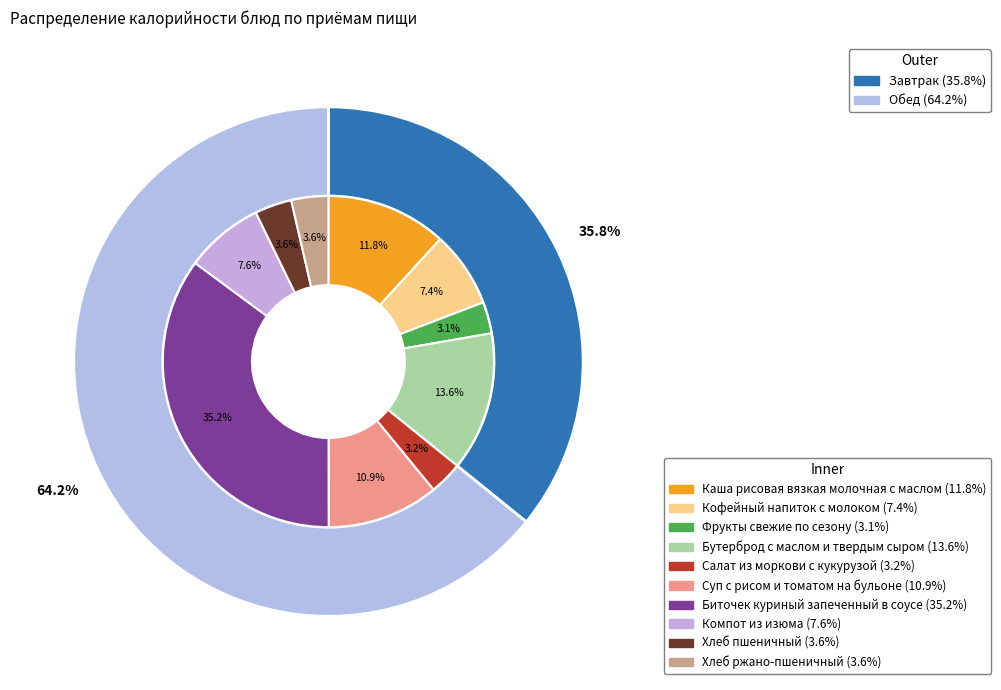

Which has a higher value, Кофейный напиток с молоком or Бутерброд с маслом и твердым сыром?

Бутерброд с маслом и твердым сыром